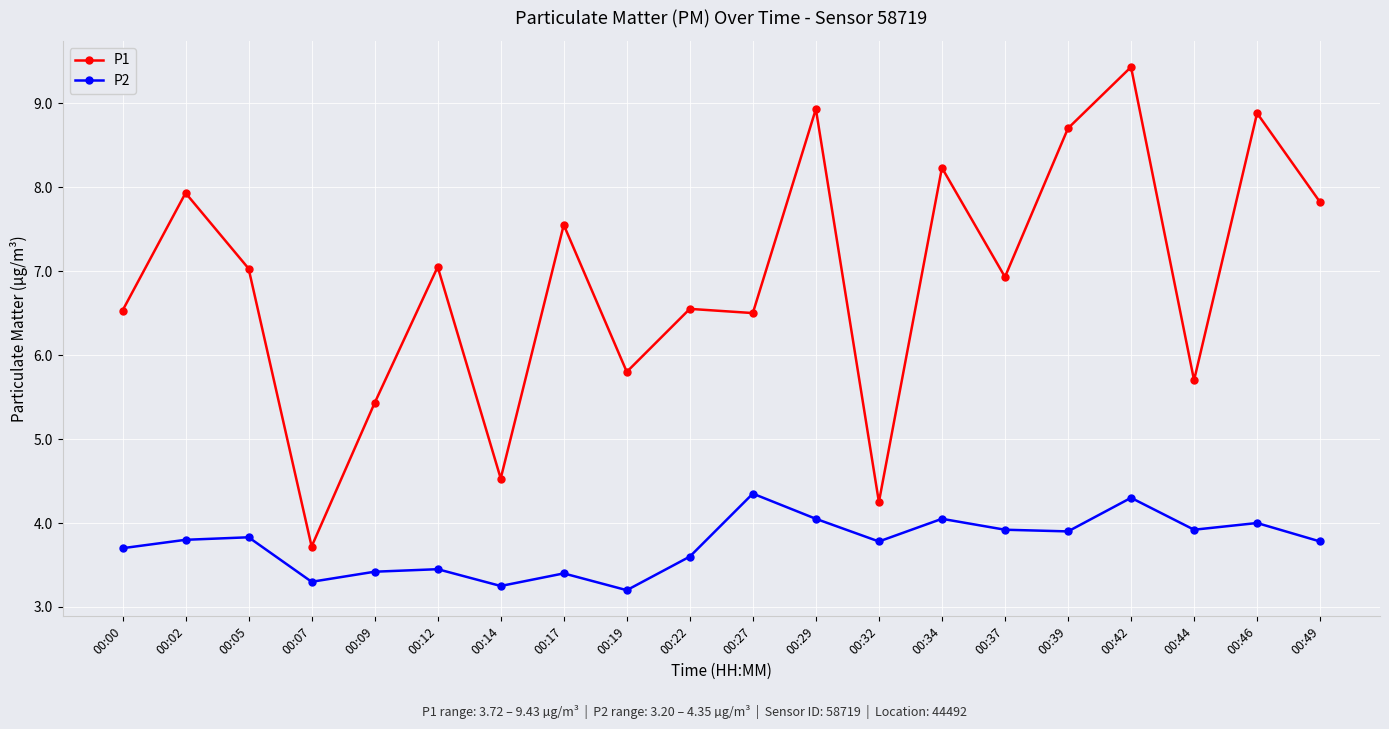

What is the difference between the P1 values at 00:12 and 00:22?

0.5